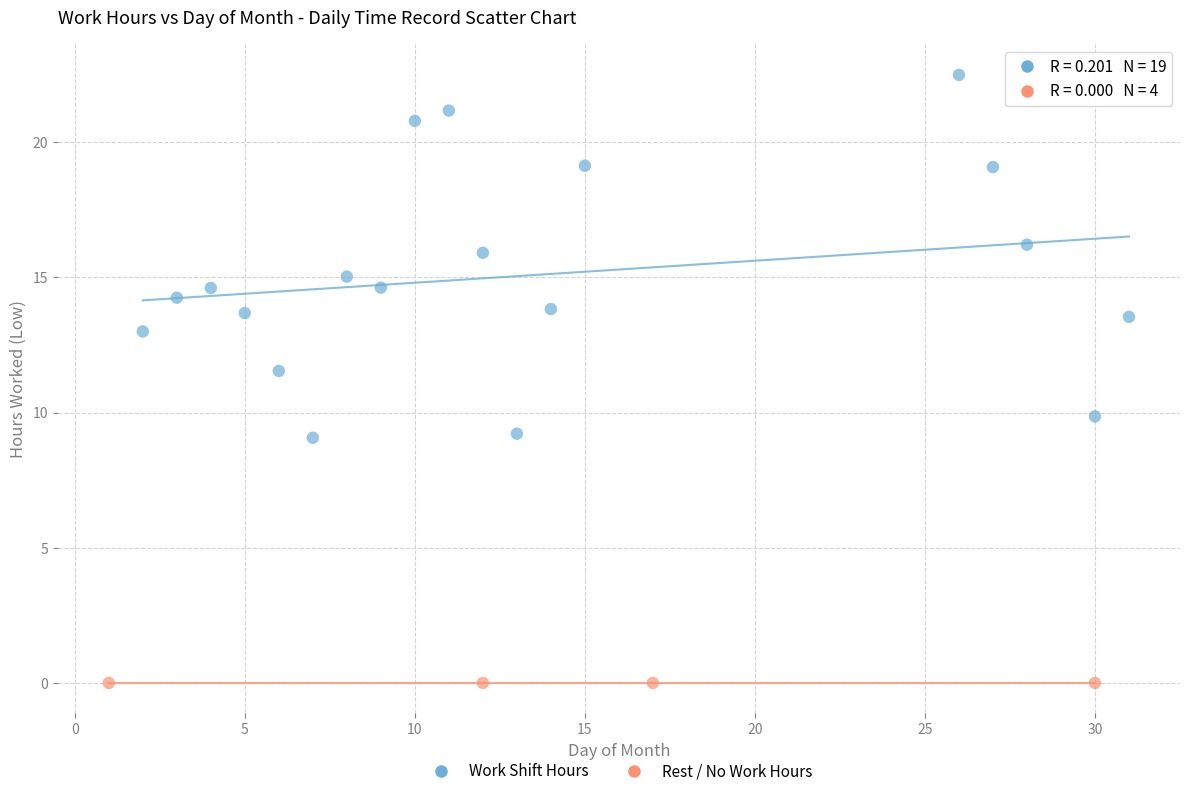

Which series contains the highest Y value?

Work Shift Hours